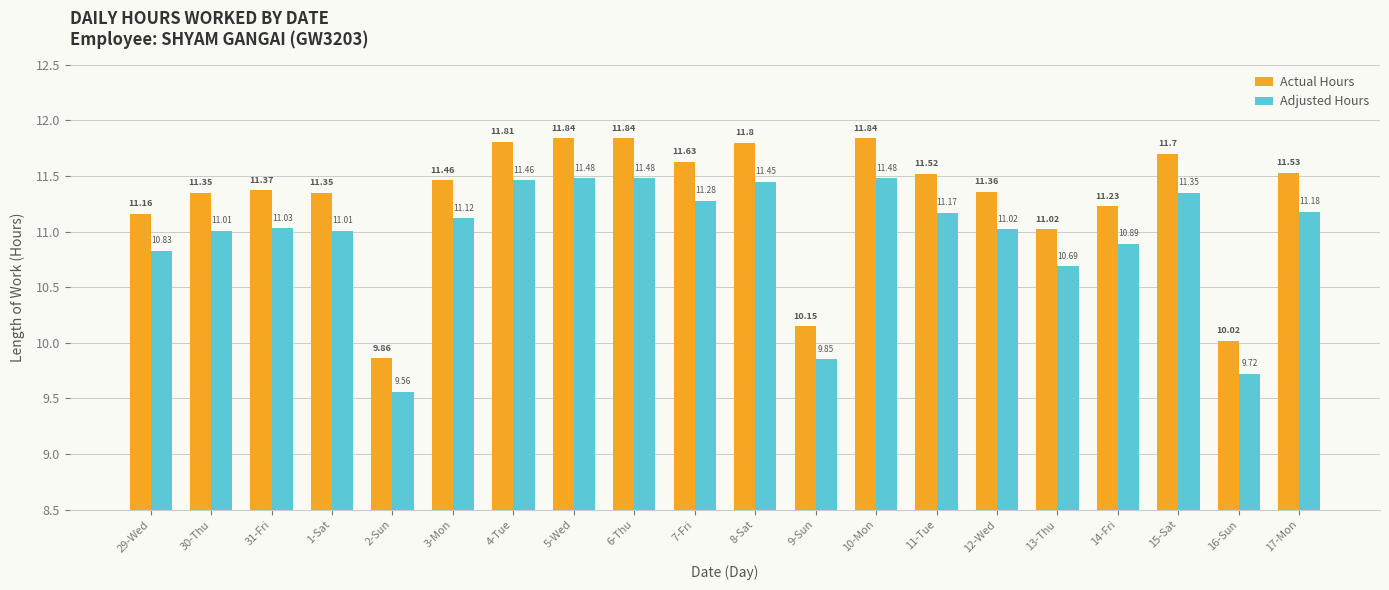

What is the difference between the highest and lowest values at 14-Fri?

0.3